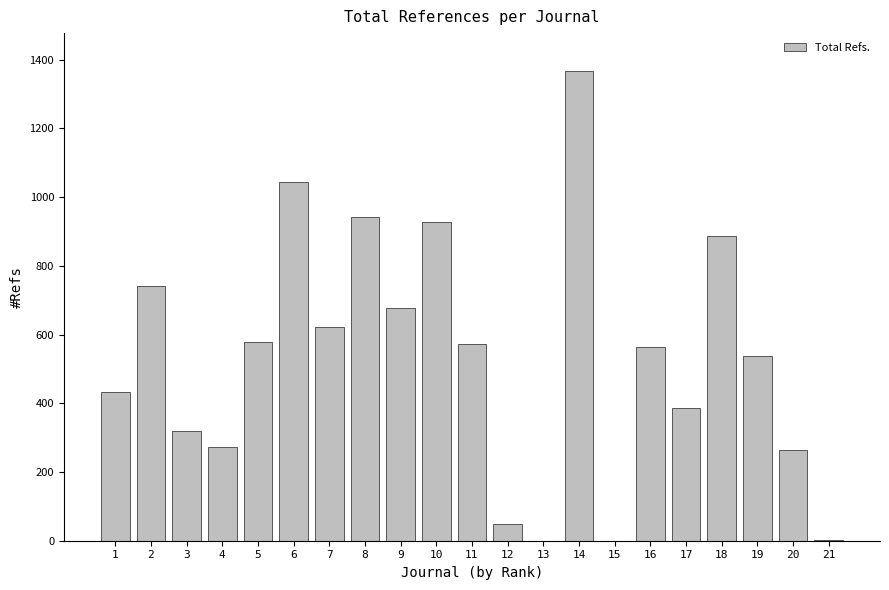

Is it true that the value at 13 is -614?

False